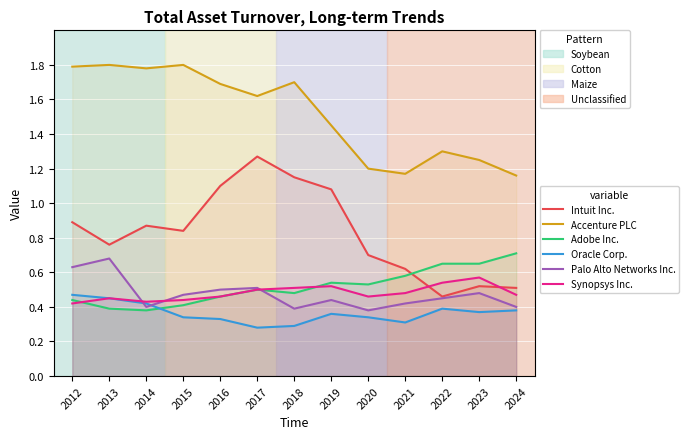

At which category is the sum across all series the highest?

2017